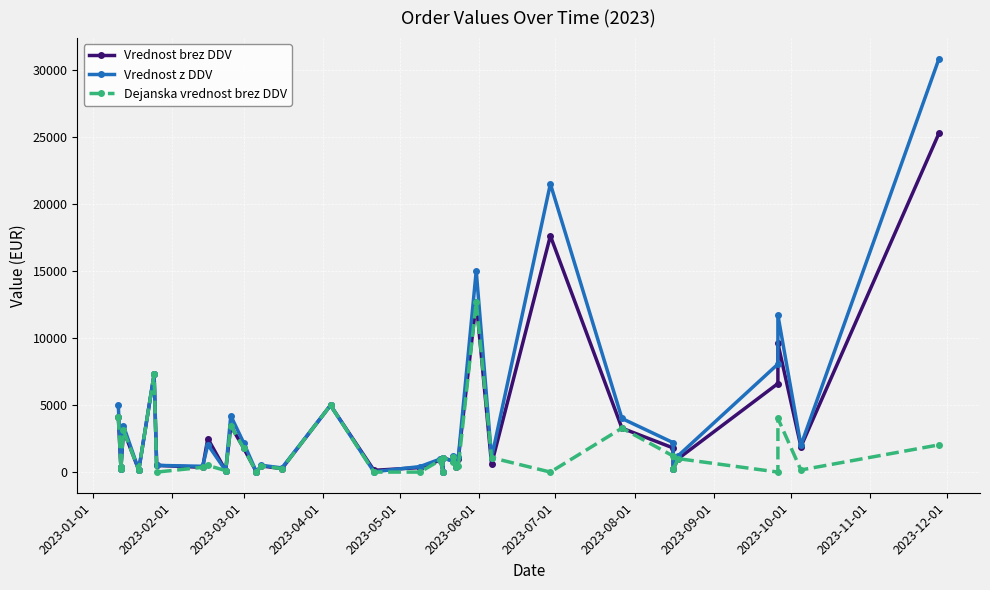

How many interior local peaks does the Vrednost brez DDV series have?

12